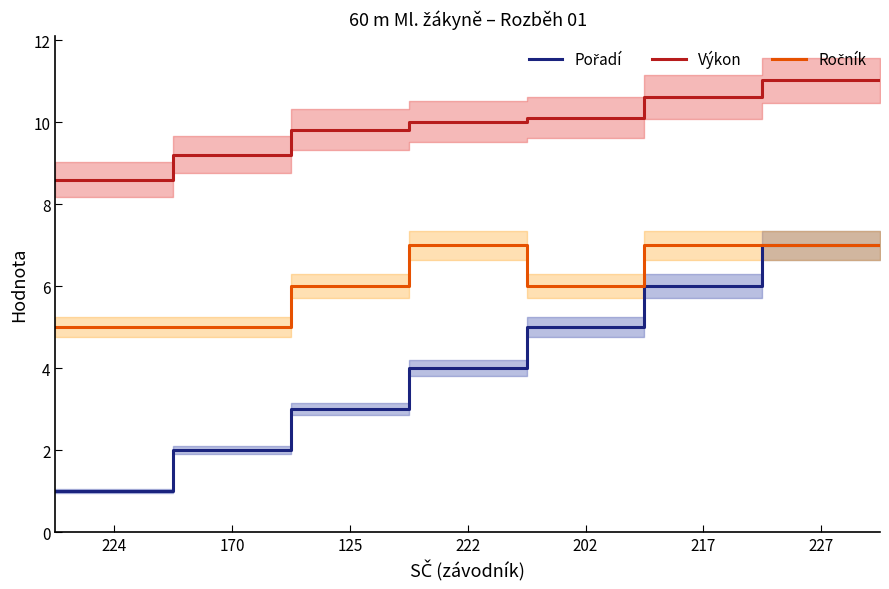

What are all the series names shown in the legend?

Pořadí, Výkon, Ročník